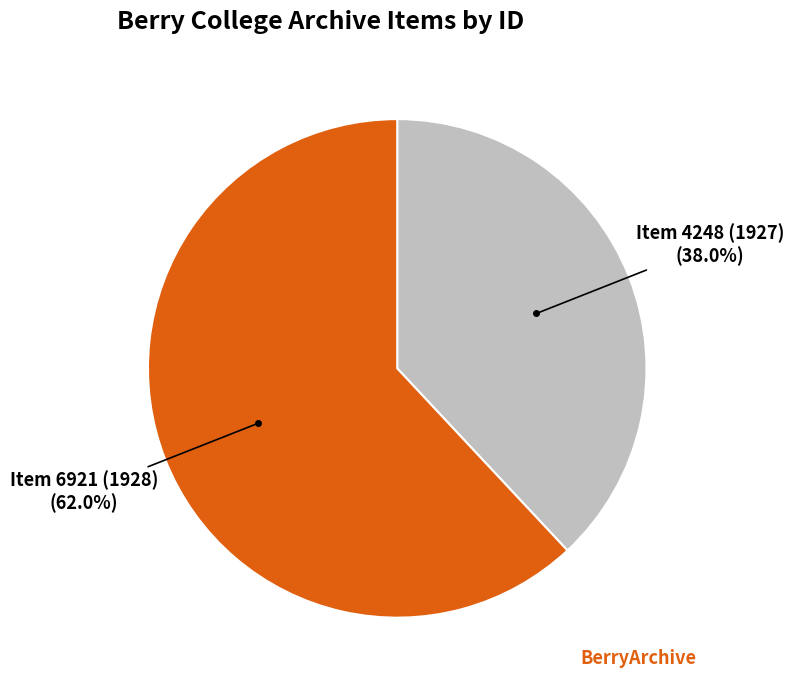

Is there a majority slice in this chart?

Yes